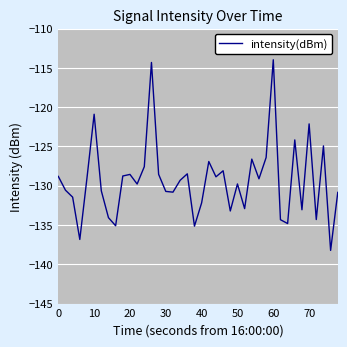

What is the greatest value displayed?

-114.0